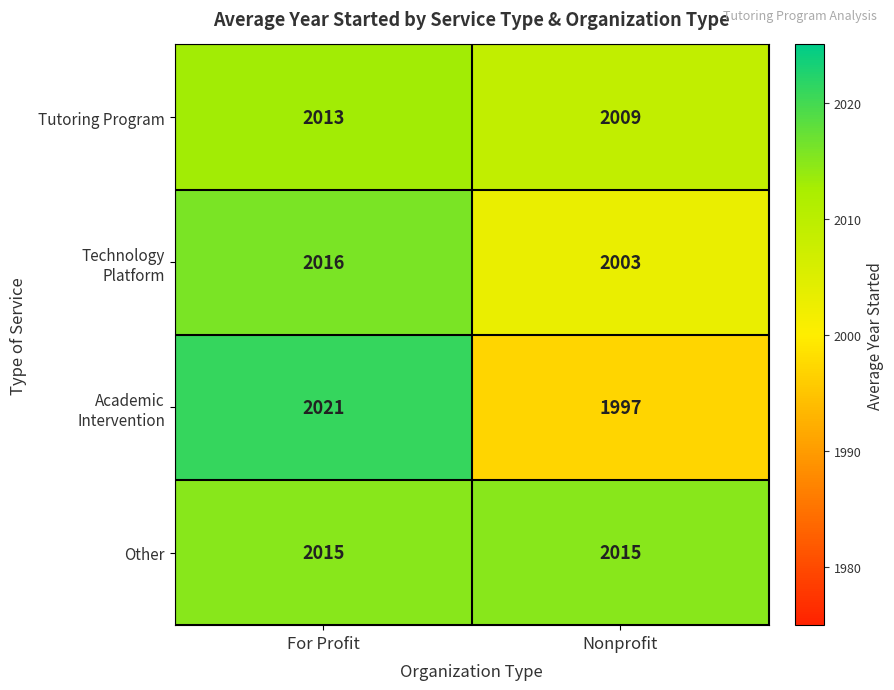

Which series has the largest total across all categories?

Other